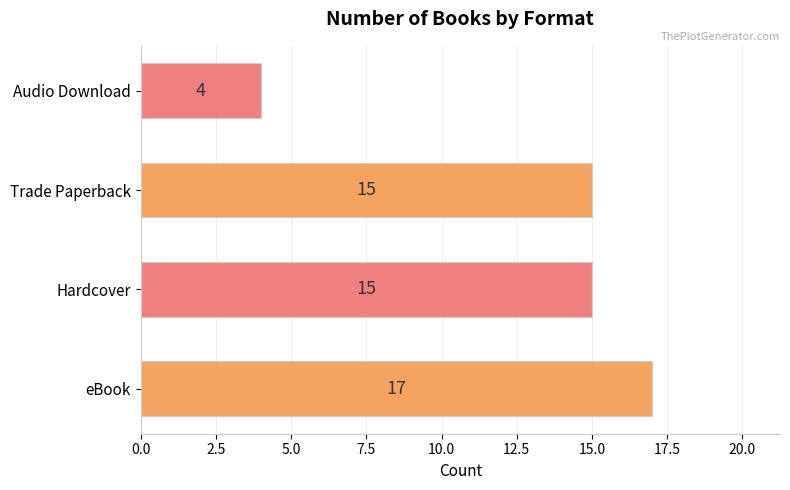

What is the minimum value shown in the chart?

4